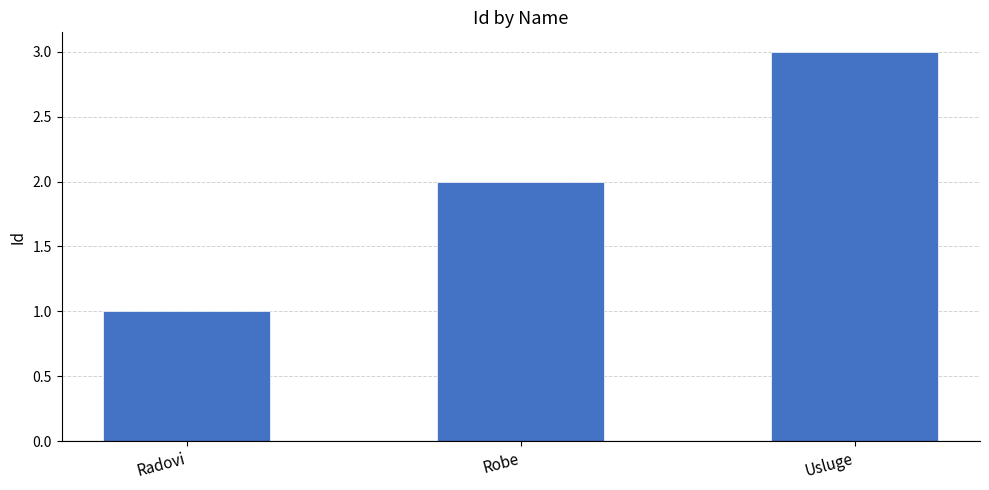

The value at Robe is 2. True or false?

True